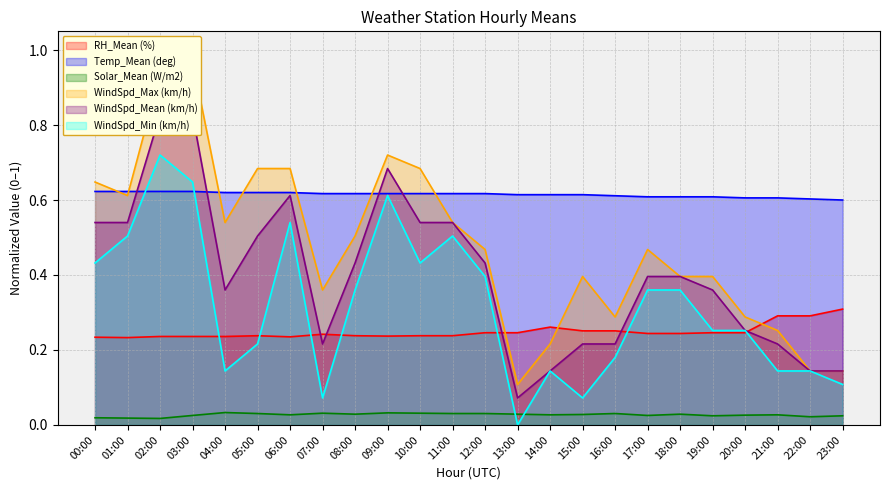

True or false: RH_Mean (%) has more than 1 points higher than both neighbors.

True